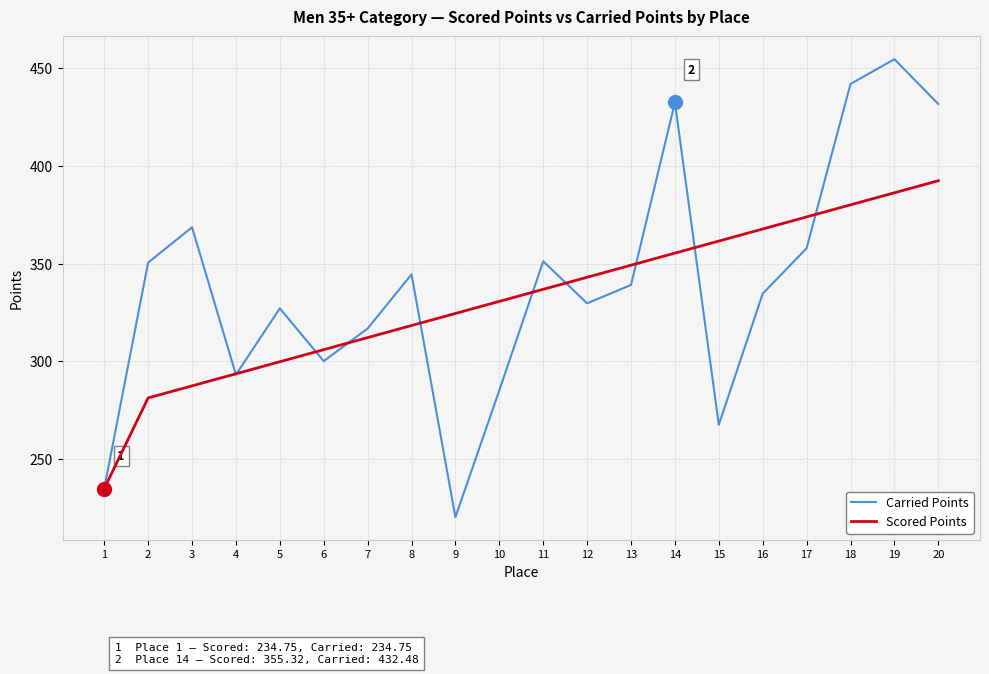

Is this an area chart (filled region under the line)?

No